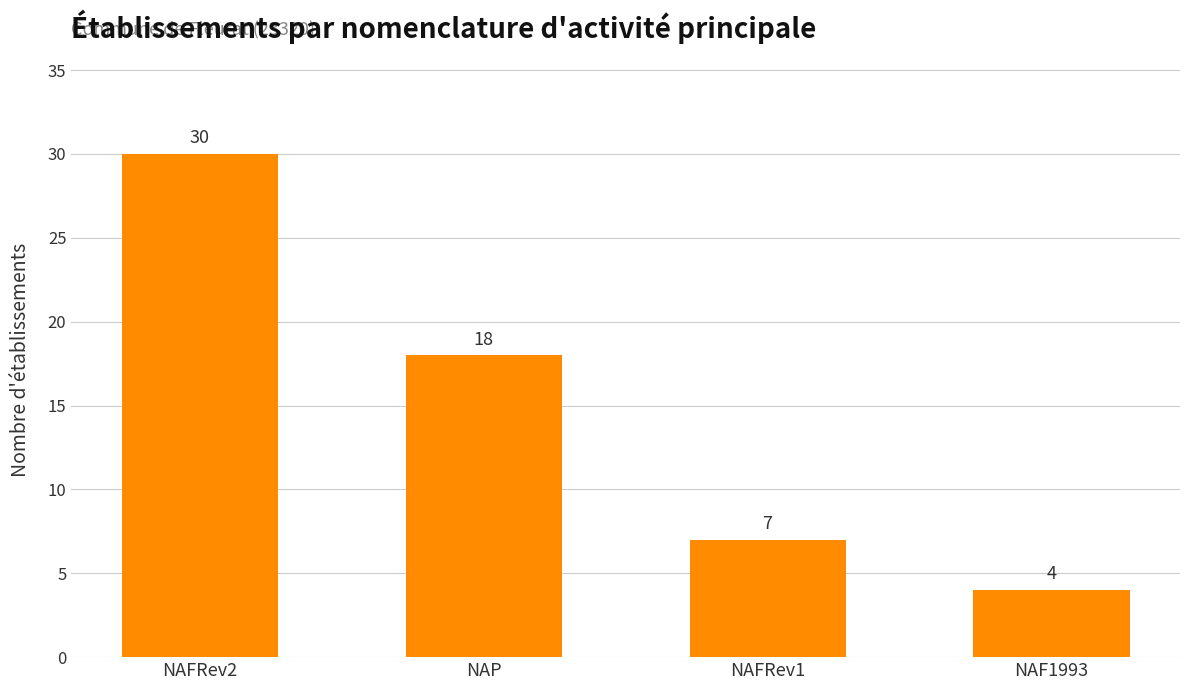

Which category has the highest value across all series?

NAFRev2